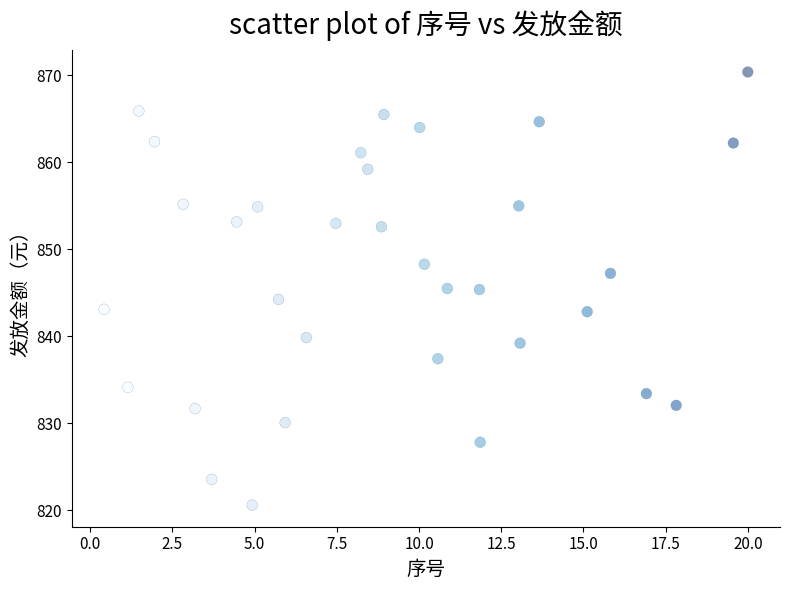

What is the range of X values (max minus min)?

19.6